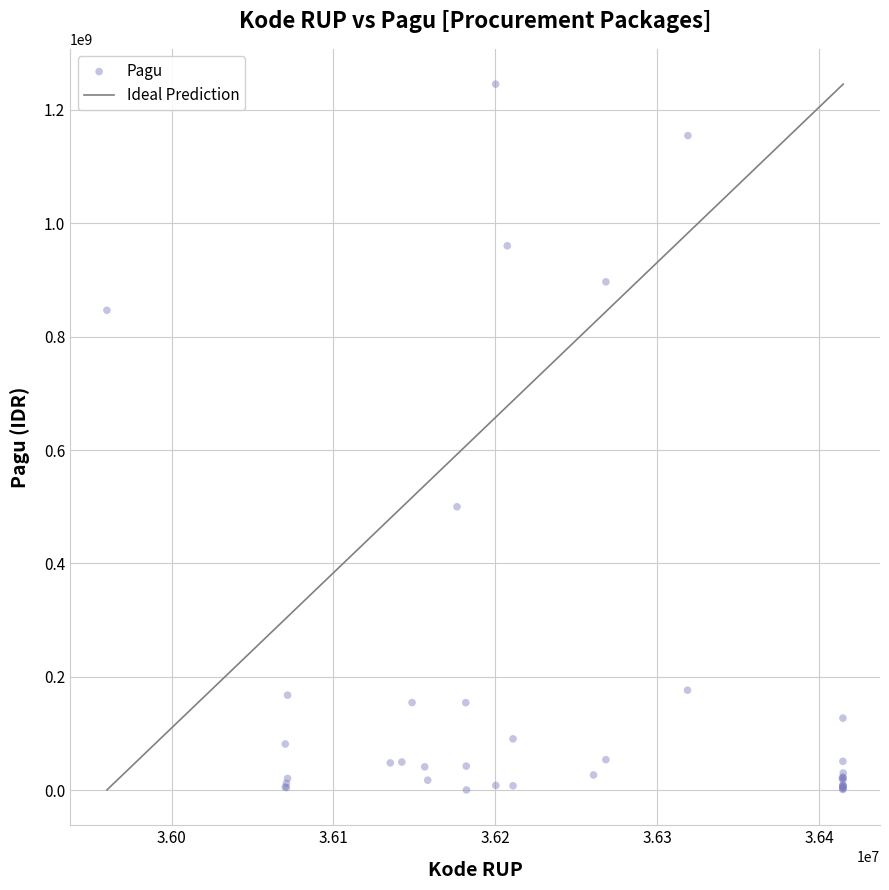

What Y value in the scatter plot is closest to 622840000?

499932000